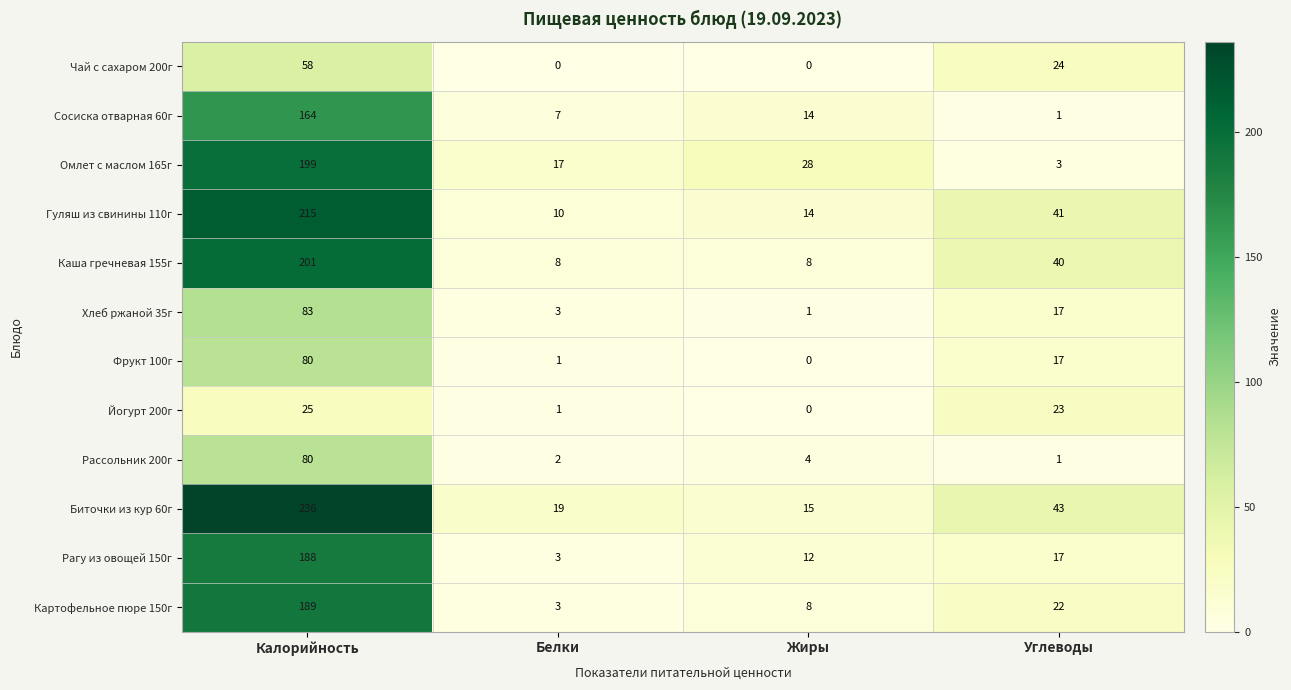

What is the greatest value displayed?

236